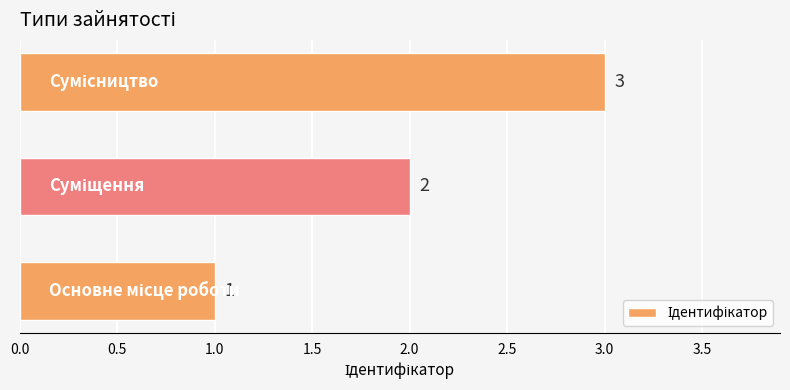

How many data points does each series have?

3